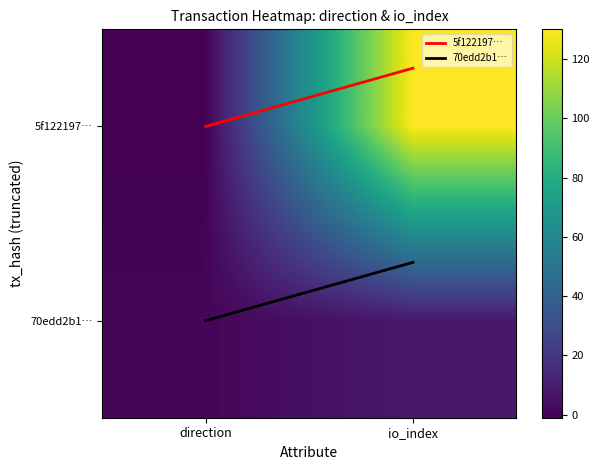

What is the total value across all series at io_index?

138.4